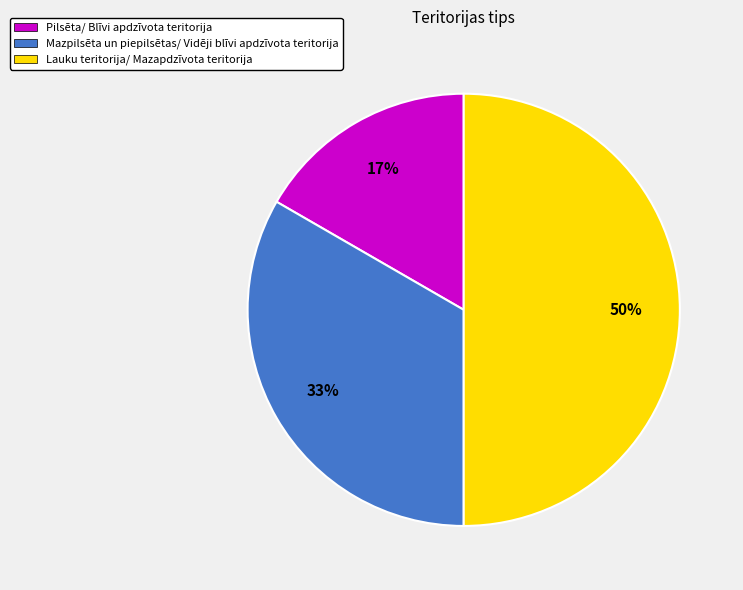

Rank the categories by value from highest to lowest.

Lauku teritorija/ Mazapdzīvota teritorija, Mazpilsēta un piepilsētas/ Vidēji blīvi apdzīvota teritorija, Pilsēta/ Blīvi apdzīvota teritorija